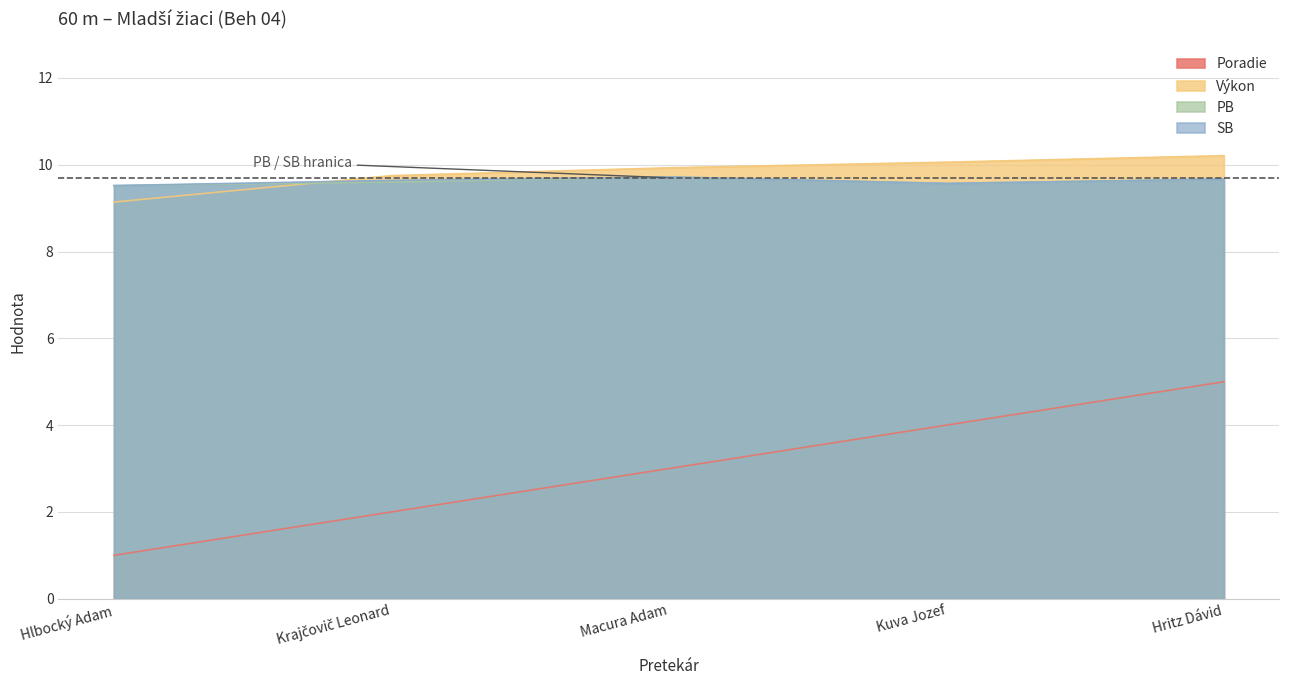

At which category does the chart reach its peak across all series?

Hritz Dávid